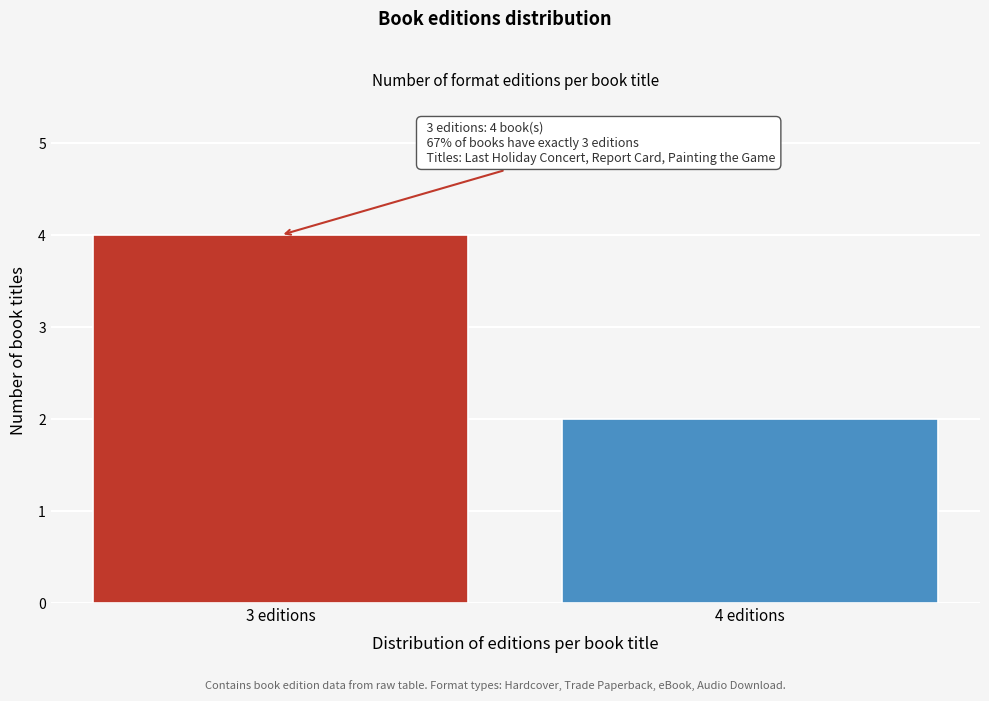

Reading left to right, what are all the values shown in this chart?

3 editions=4	4 editions=2